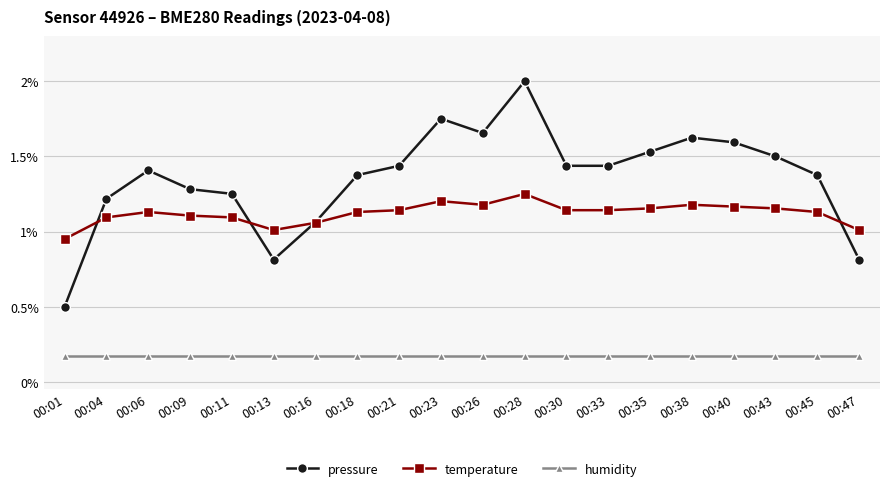

Between 00:06 and 00:43, which series saw the biggest shift?

pressure